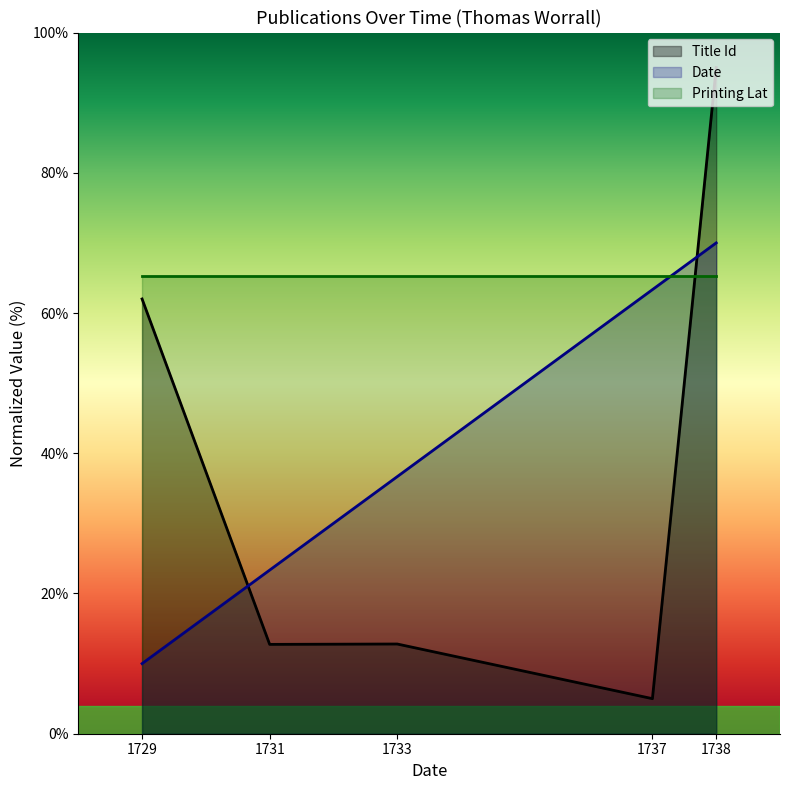

How many interior local valleys does the Title Id series have?

2